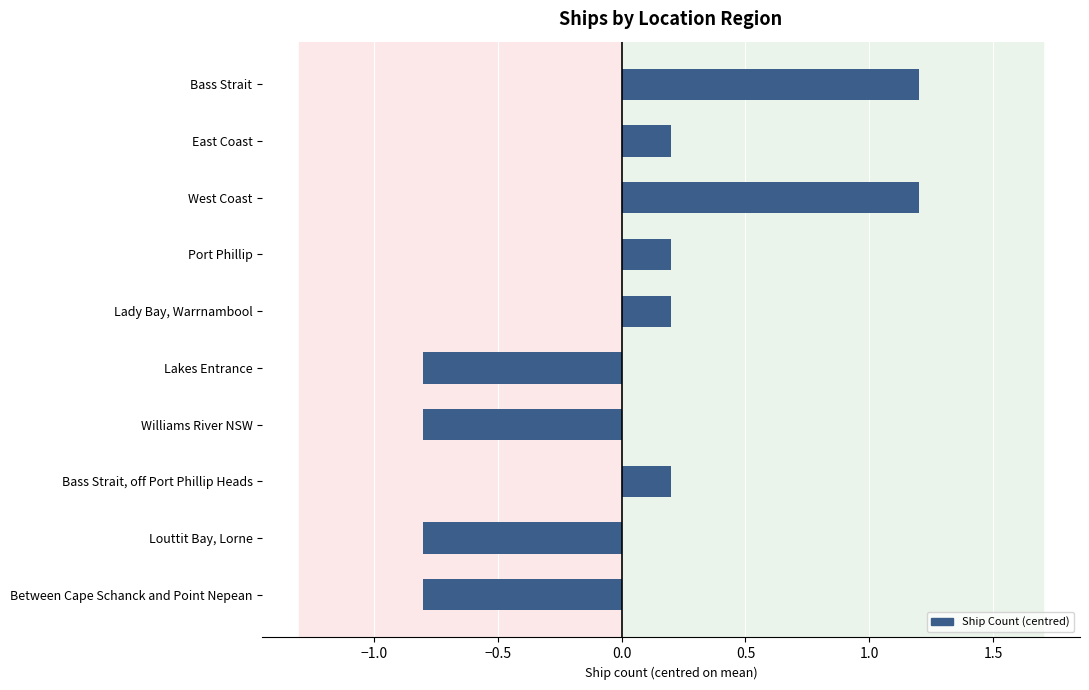

Reading top to bottom, extract all data points from this chart.

Bass Strait=1.2	East Coast=0.2	West Coast=1.2	Port Phillip=0.2	Lady Bay, Warrnambool=0.2	Lakes Entrance=-0.8	Williams River NSW=-0.8	Bass Strait, off Port Phillip Heads=0.2	Louttit Bay, Lorne=-0.8	Between Cape Schanck and Point Nepean=-0.8